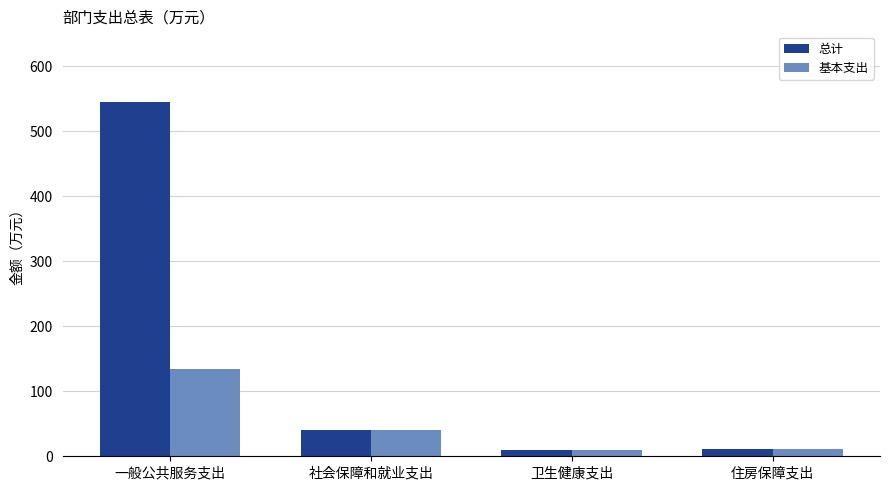

The 基本支出 series shows 40.1 at 社会保障和就业支出. True or false?

True